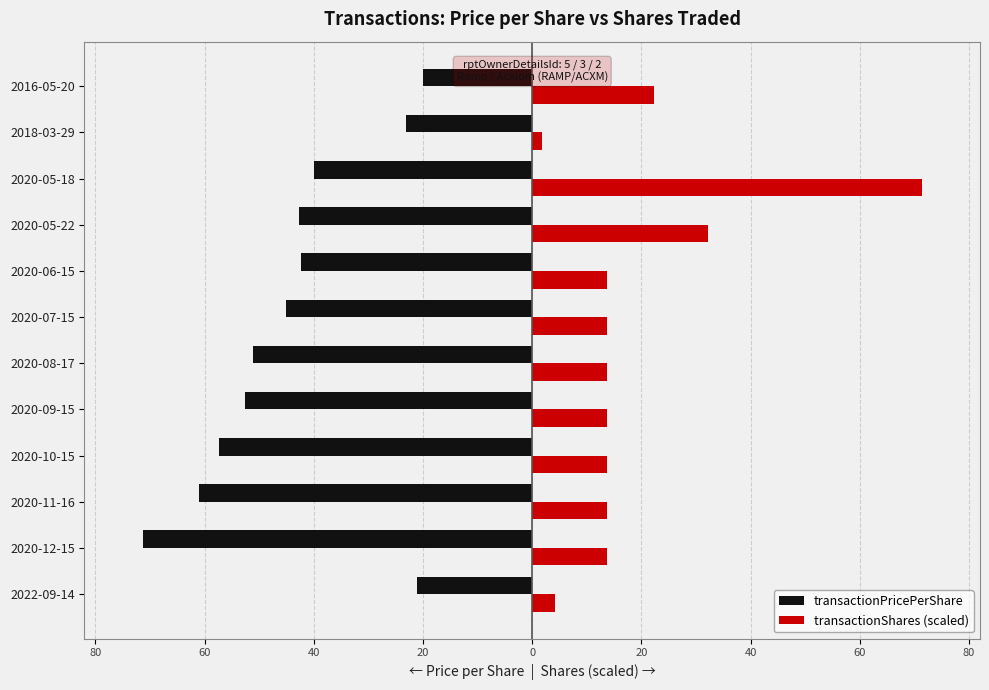

What are all the series names shown in the legend?

transactionPricePerShare, transactionShares (scaled)